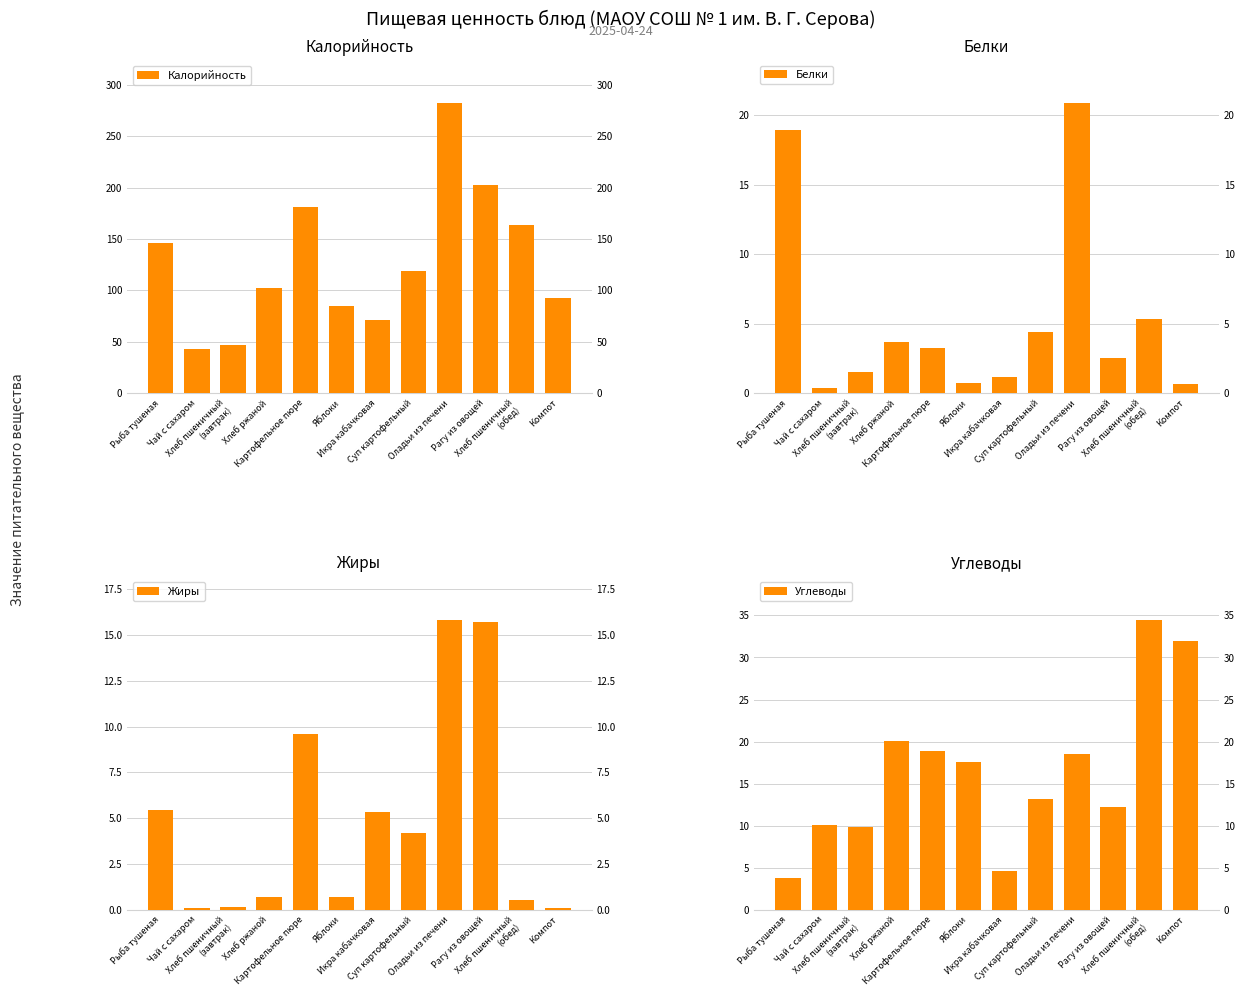

How many data points in Жиры are above 4?

6